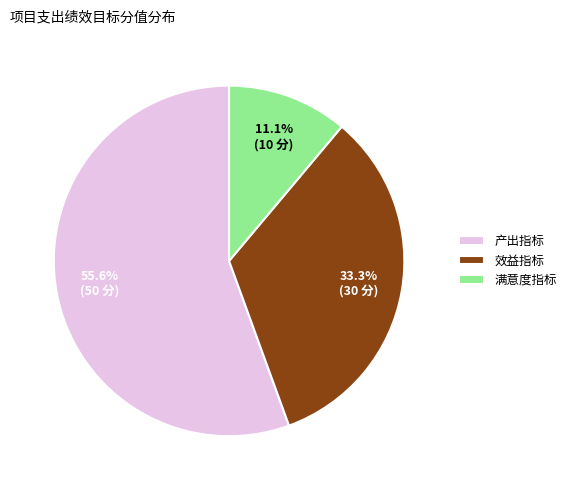

What is the largest slice in the pie chart?

产出指标